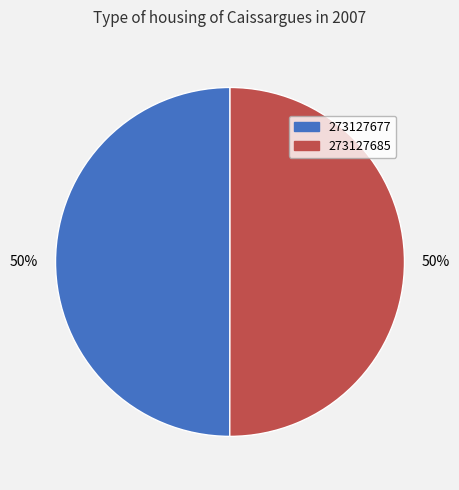

The 273127685 slice represents 50% of the pie. True or false?

True